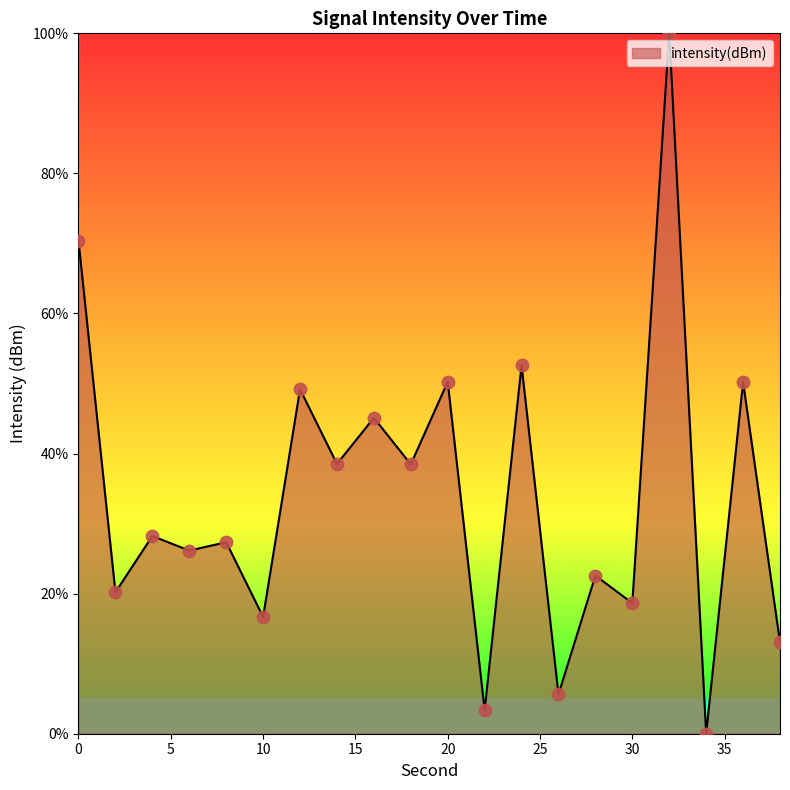

What is the difference between the maximum and minimum values?

100.0